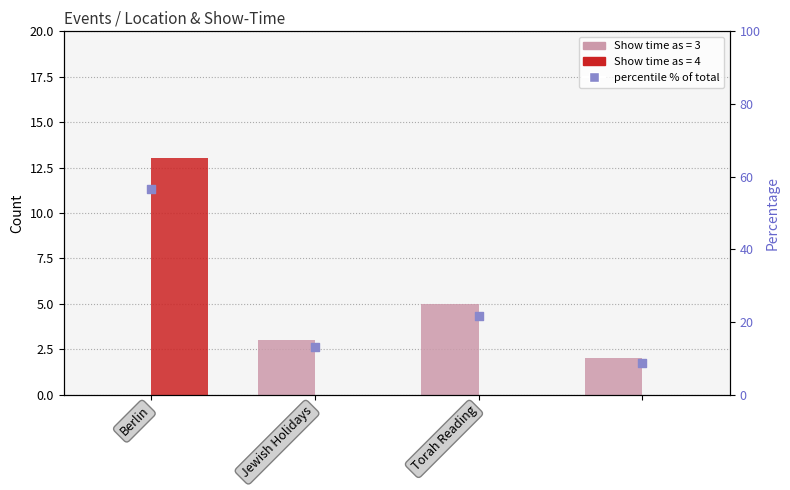

What is the change in value from Jewish Holidays to 3?

-4.3